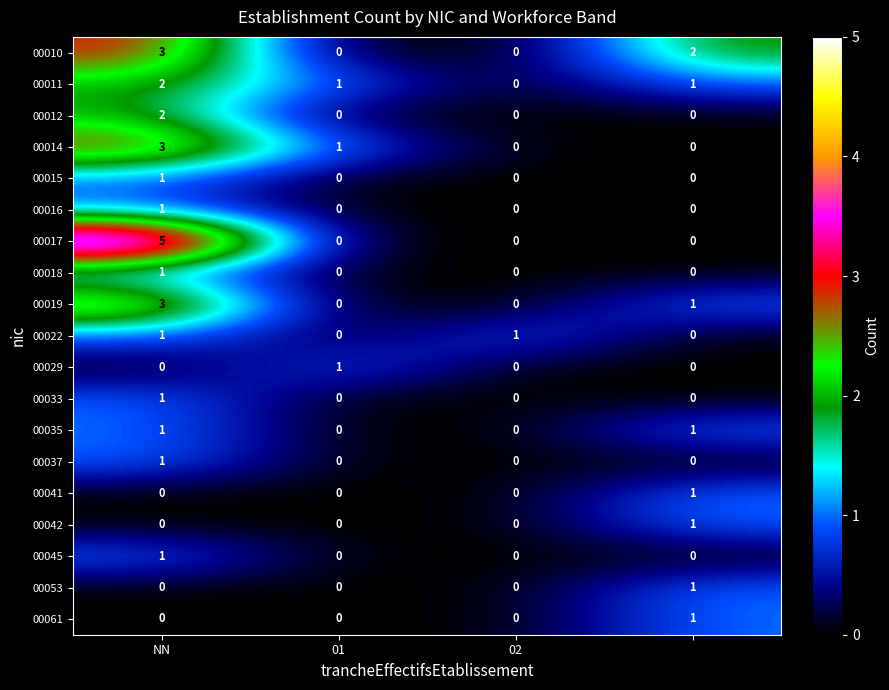

Which series has the widest spread of values?

00017